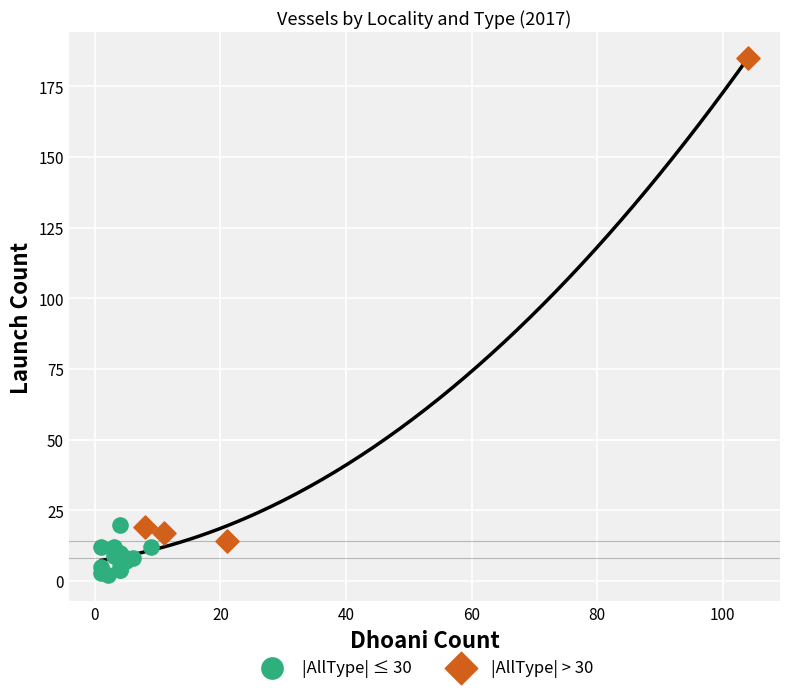

Which series contains the lowest Y value?

|AllType| ≤ 30